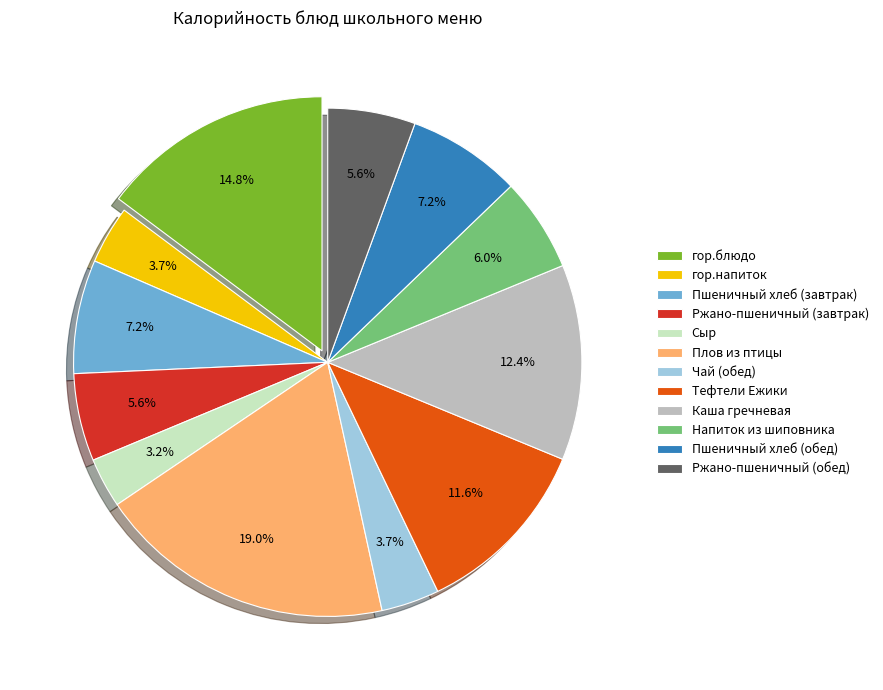

The Напиток из шиповника slice represents 15% of the pie. True or false?

False